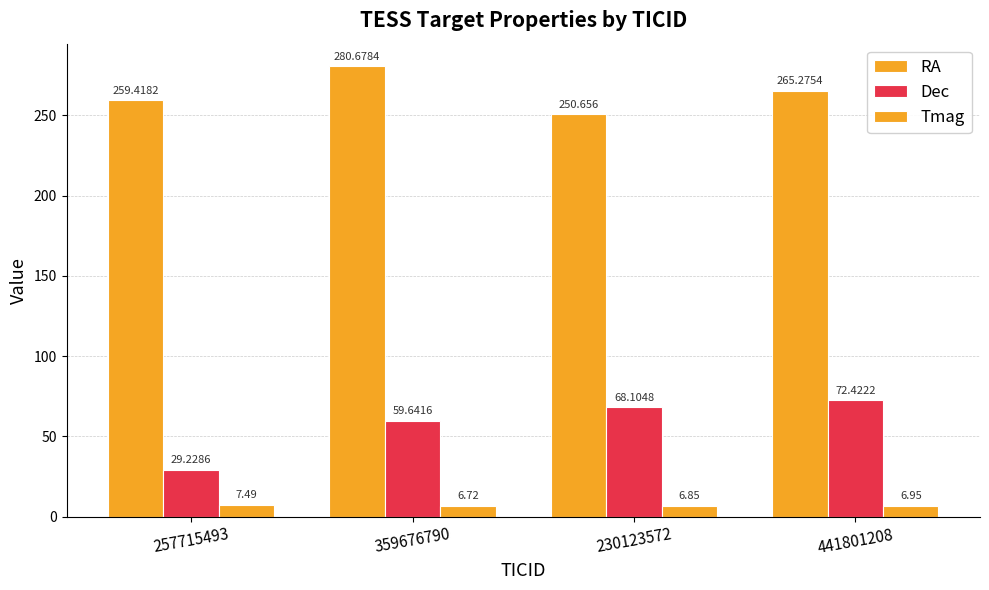

Reading right to left, transcribe all the data shown in this chart.

RA: 441801208=265.3	230123572=250.7	359676790=280.7	257715493=259.4
Dec: 441801208=72.4	230123572=68.1	359676790=59.6	257715493=29.2
Tmag: 441801208=7.0	230123572=6.8	359676790=6.7	257715493=7.5